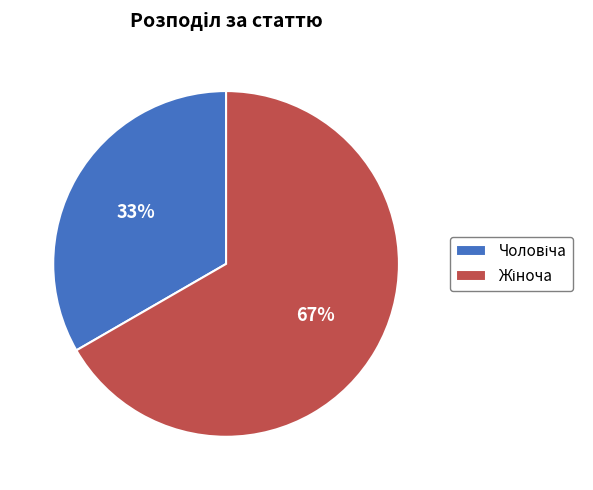

To the nearest percent, what is the average slice percentage?

50%